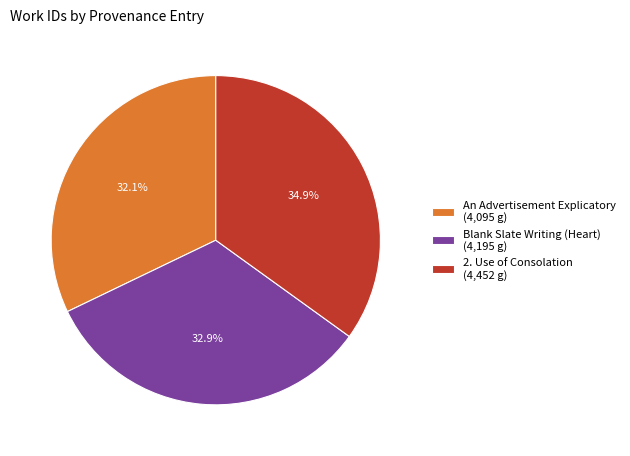

How many segments does this pie chart have?

3